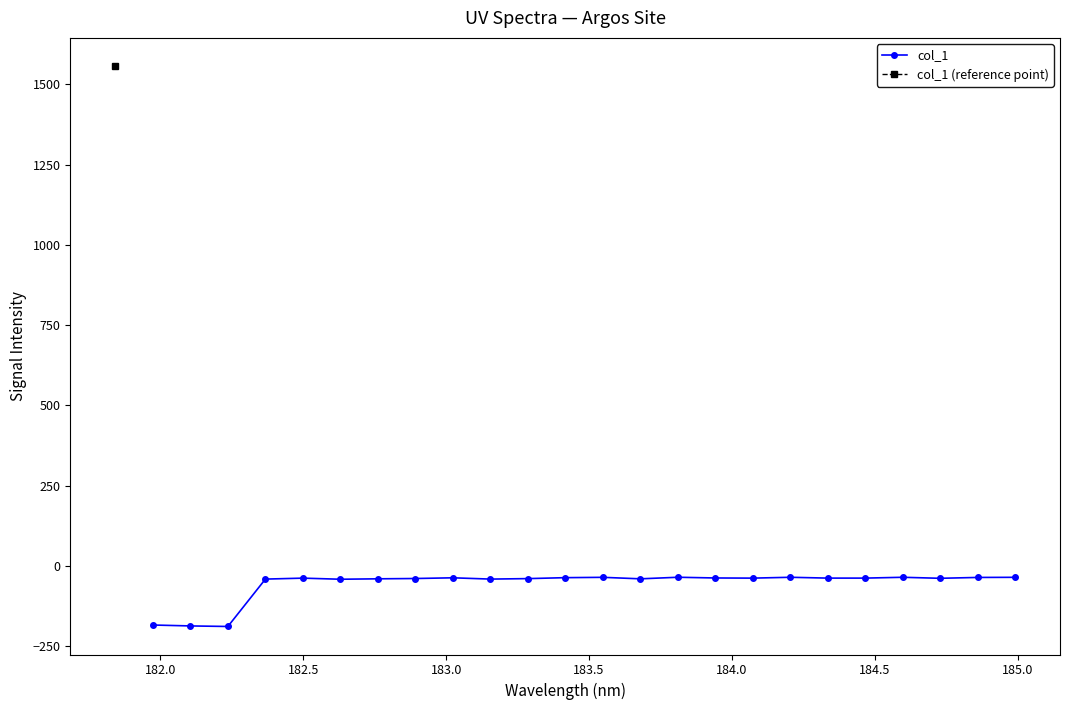

How many data points in col_1 are less than -38?

16